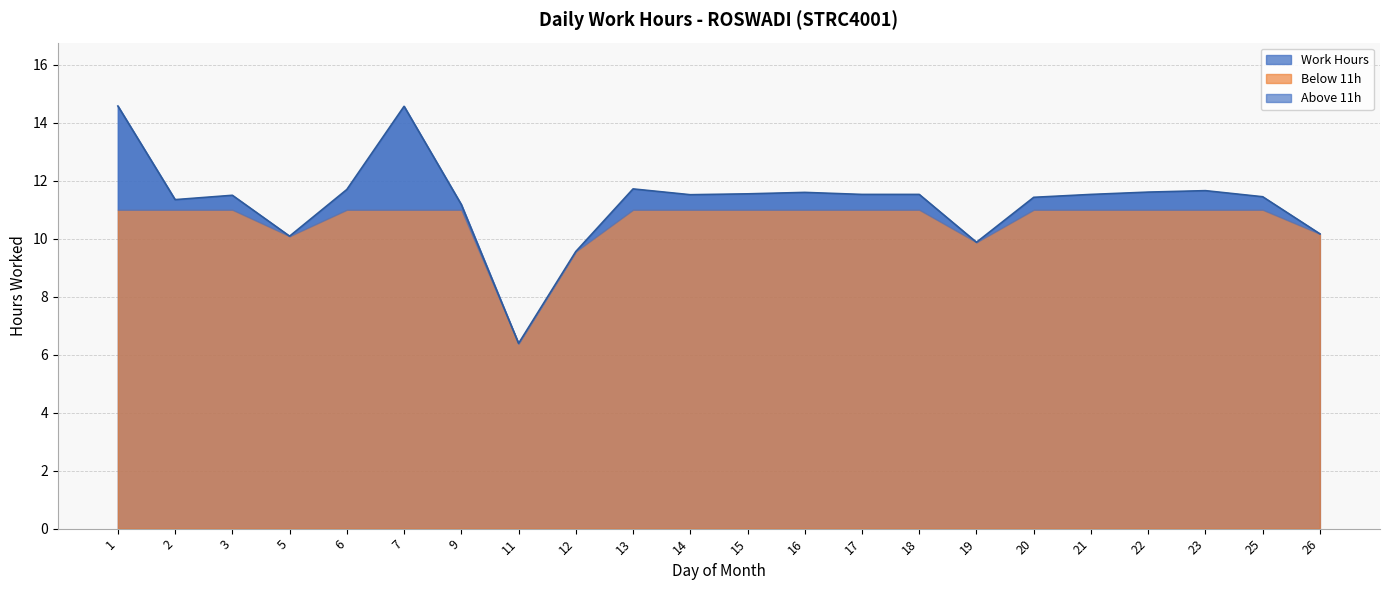

Count the number of categories in the chart.

22